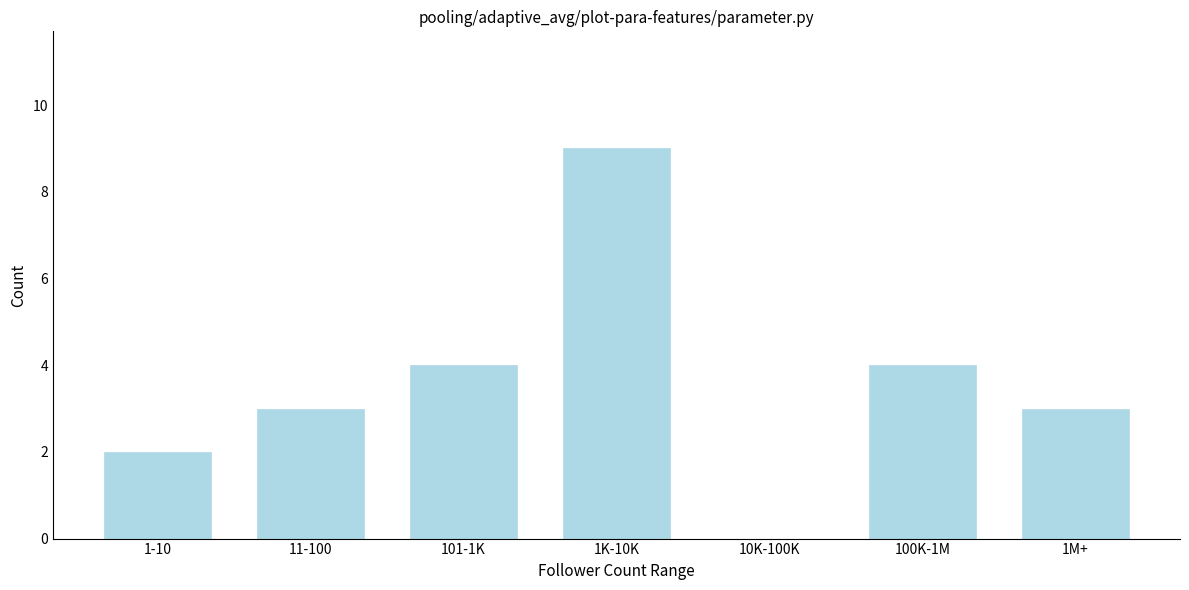

Reading left to right, transcribe all the data shown in this chart.

1-10=2	11-100=3	101-1K=4	1K-10K=9	10K-100K=0	100K-1M=4	1M+=3